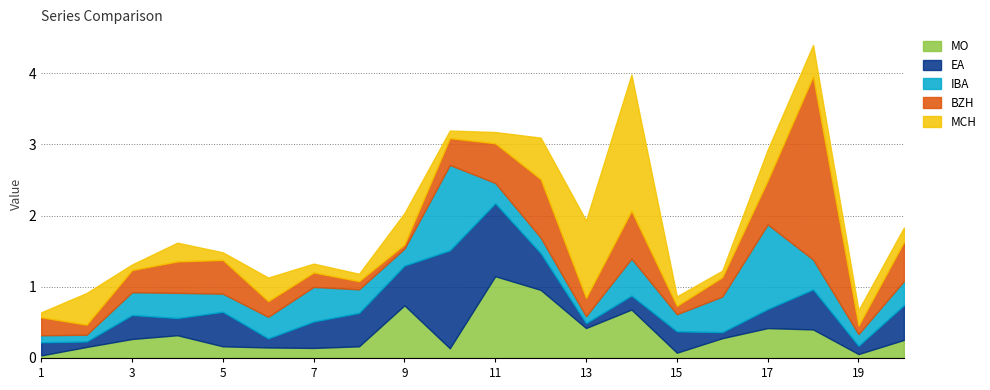

True or false: BZH has more than 0 points higher than both neighbors.

True